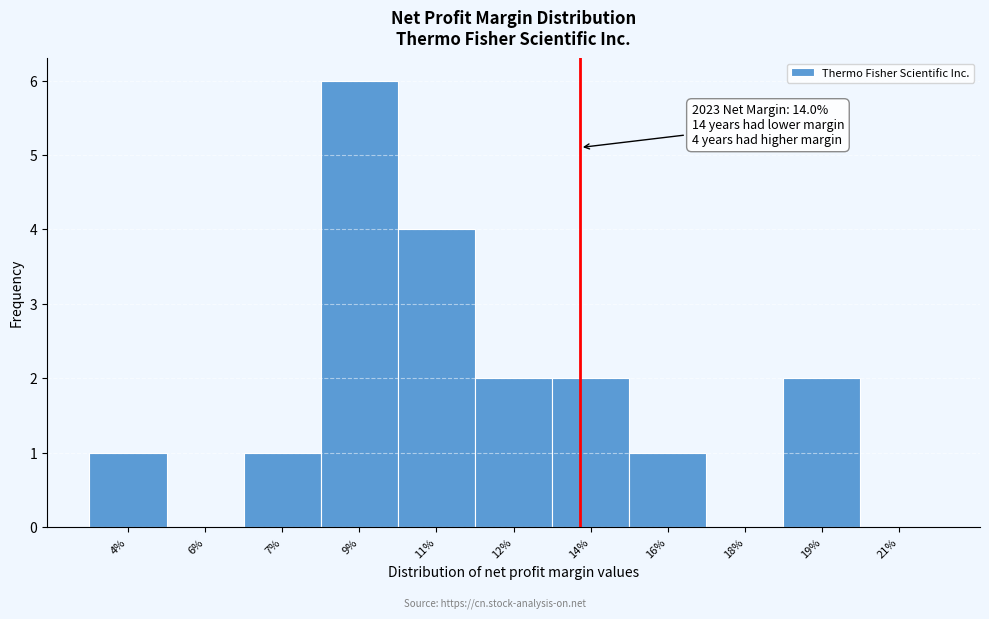

Reading left to right, transcribe all the data shown in this chart.

4%=1	6%=0	7%=1	9%=6	11%=4	12%=2	14%=2	16%=1	18%=0	19%=2	21%=0